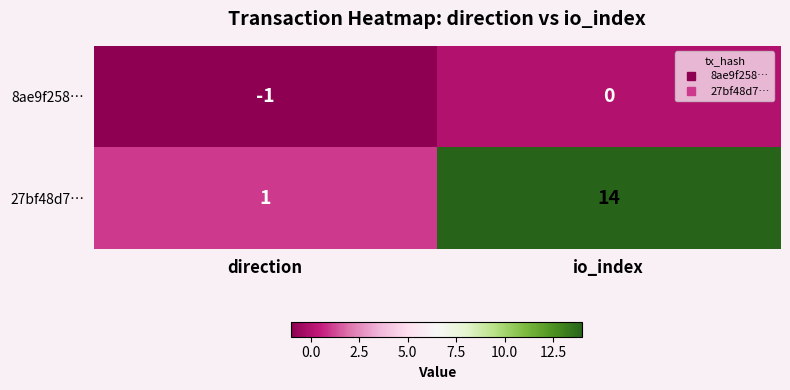

What is the difference between the 27bf48d7… values at io_index and direction?

13